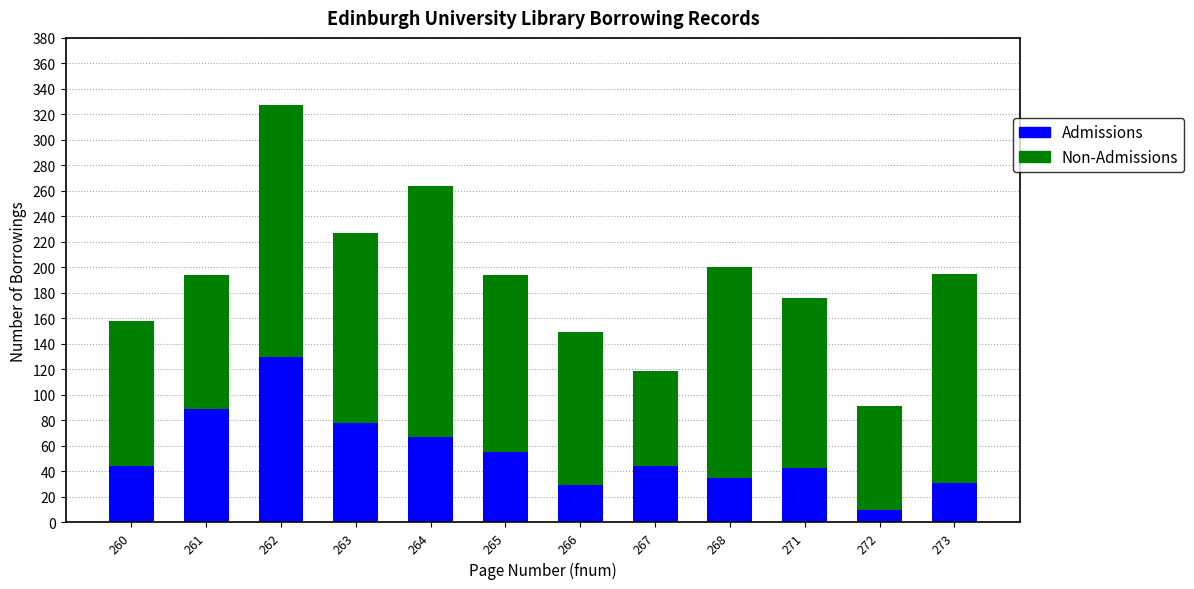

What is the sum of all Admissions values?

655